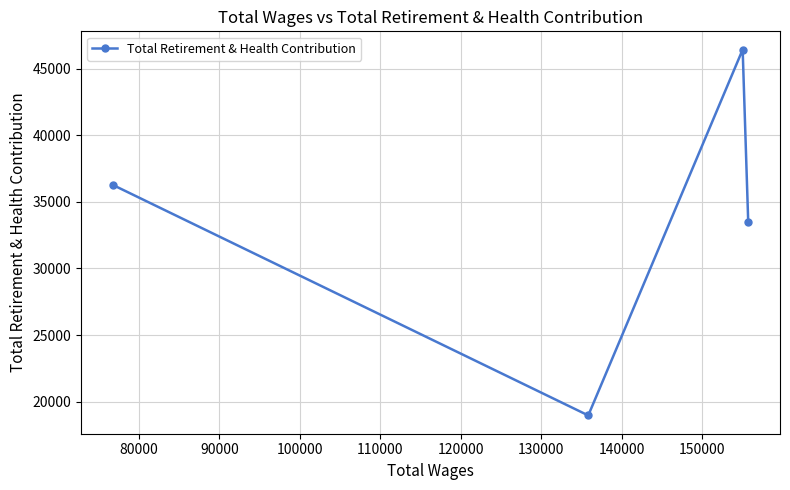

What is the value of the 2nd point from the left?

18963